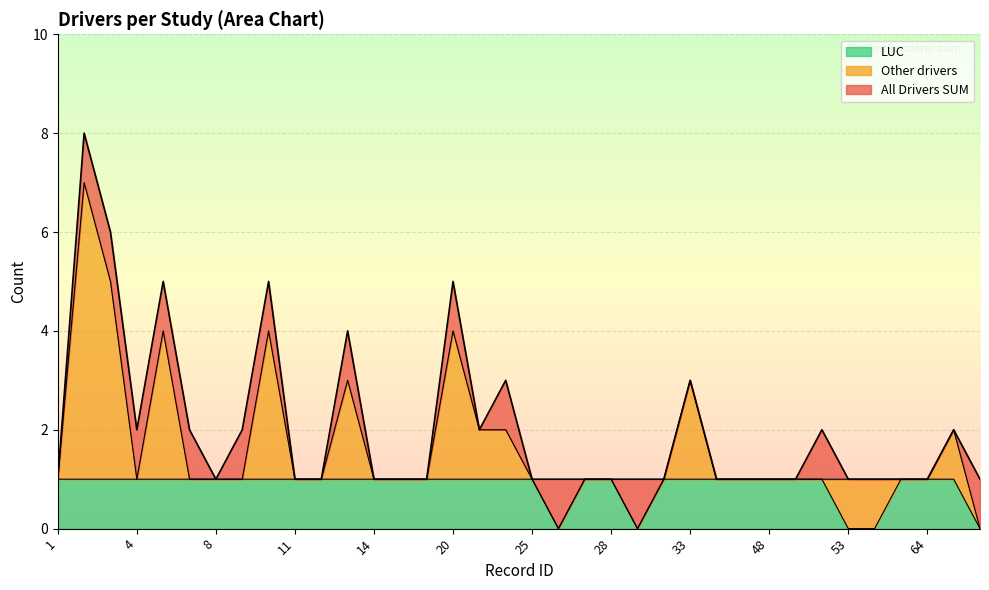

Count the number of categories in the chart.

36